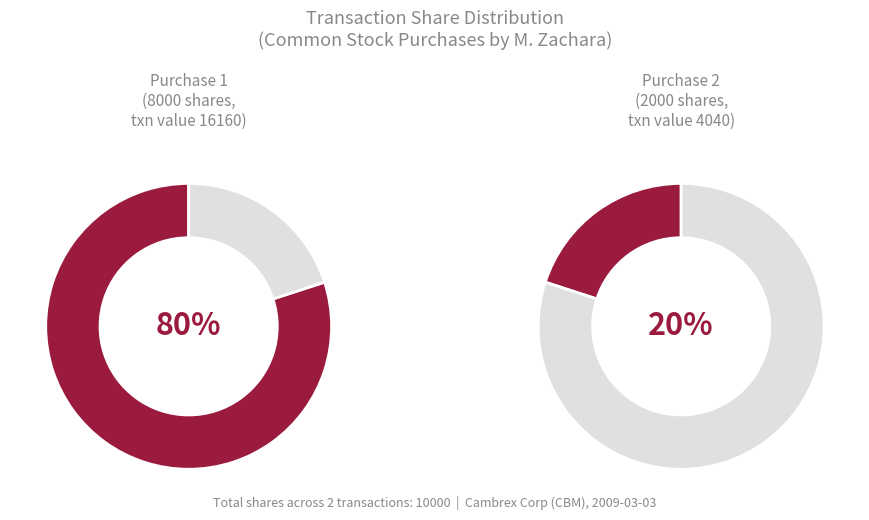

True or false: 8000 accounts for 90% of the total.

False